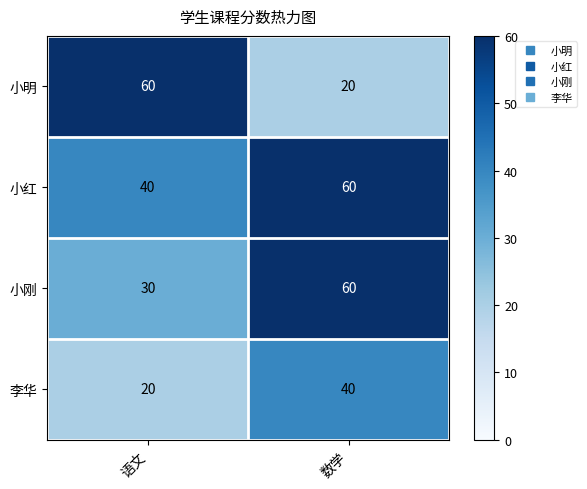

What is the sum of all 小刚 values?

90